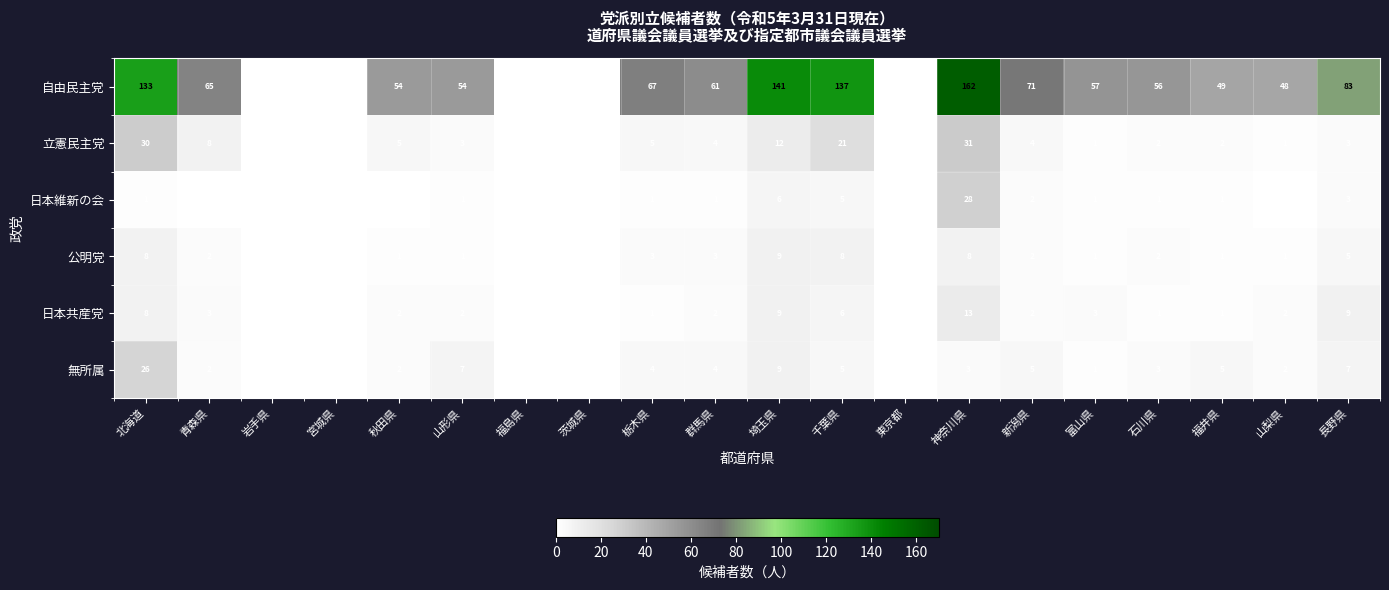

What is the difference between the highest and lowest values at 富山県?

56